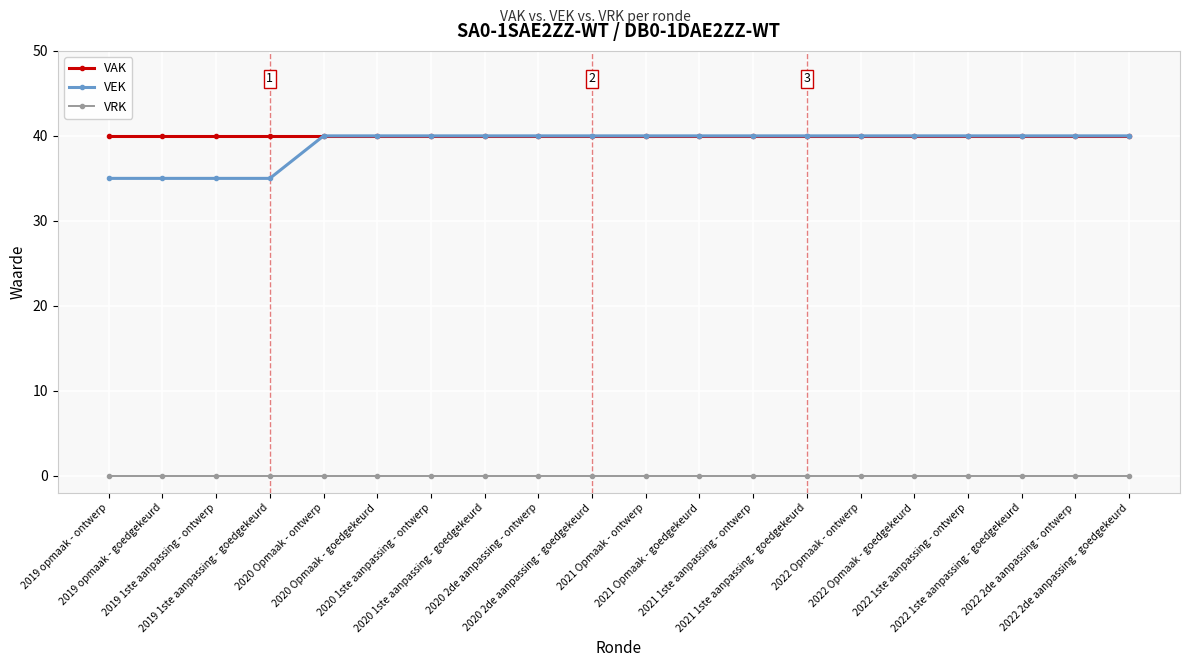

What position from the right is 2020 2de aanpassing - goedgekeurd?

11